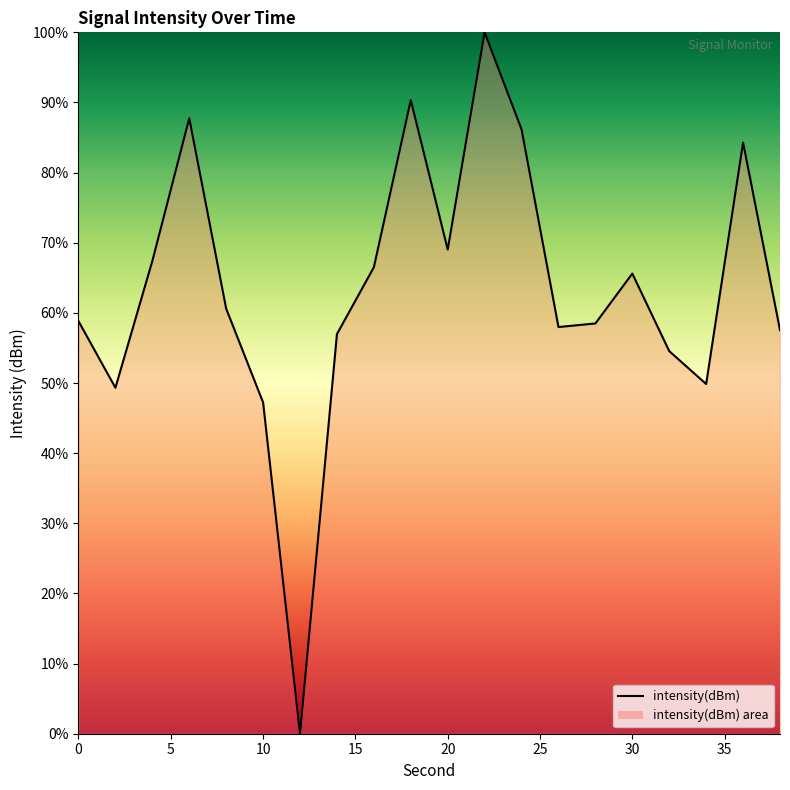

What is the maximum value shown in the chart?

100.0